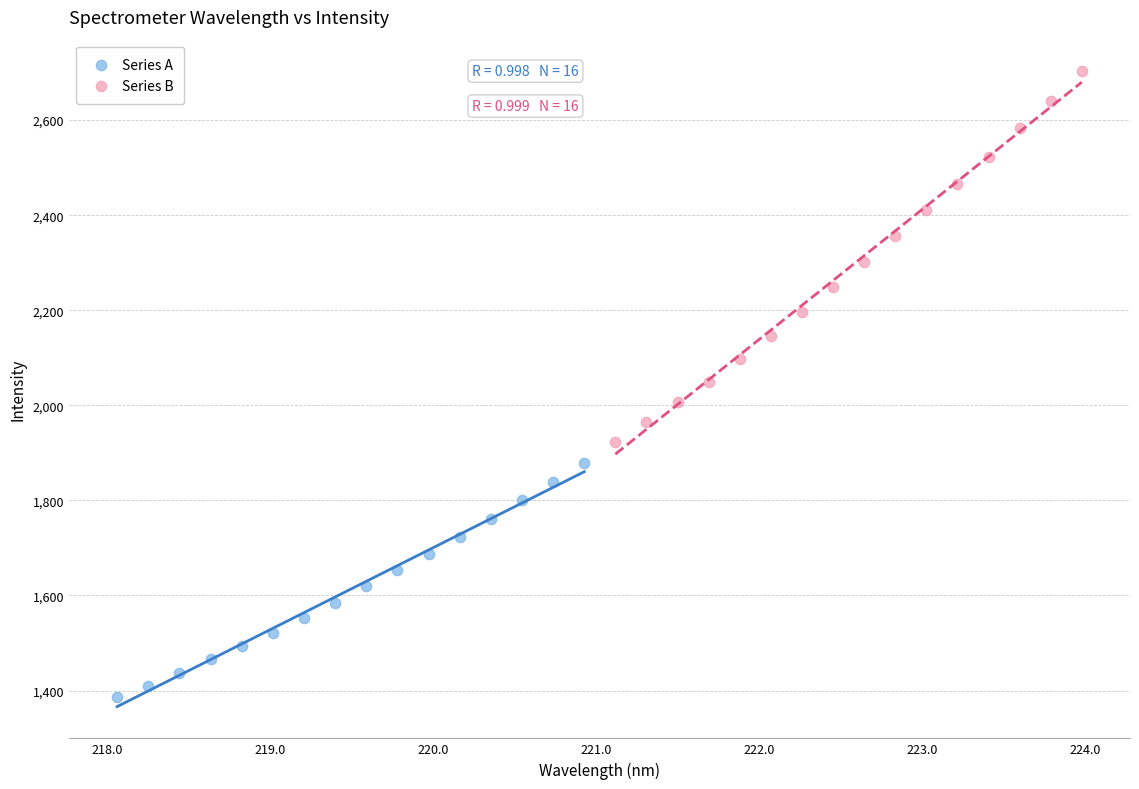

Which series contains the lowest Y value?

Series A